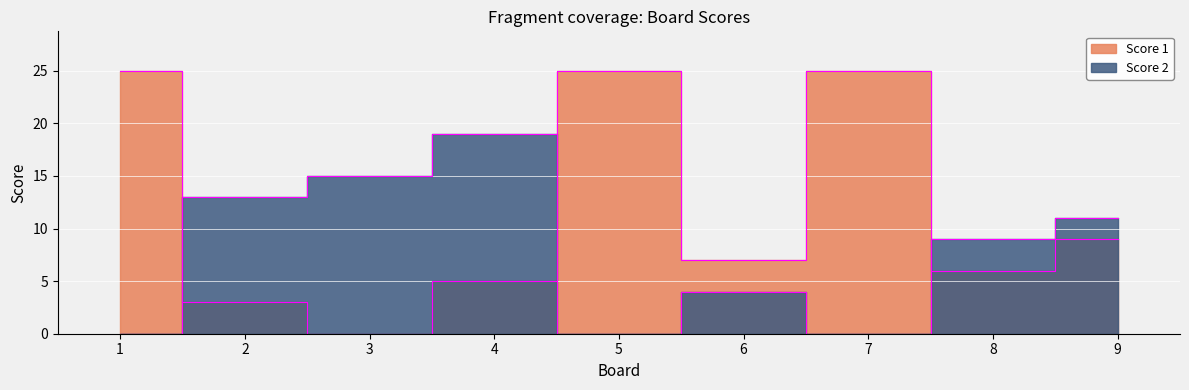

Which series has the largest total across all categories?

Score 1